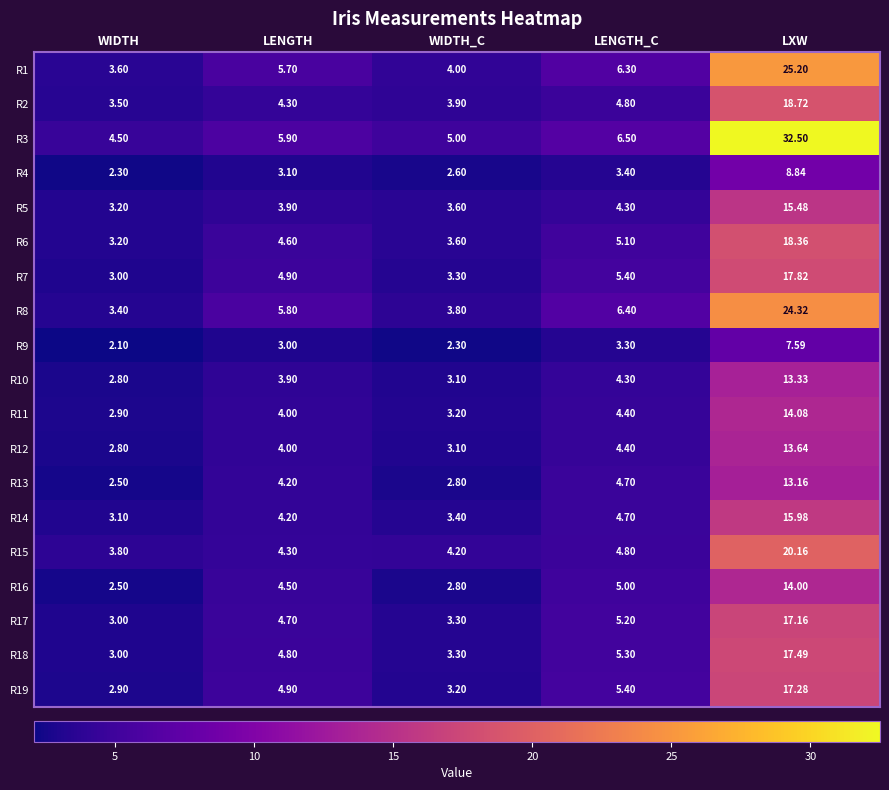

At which category is the sum across all series the highest?

LXW